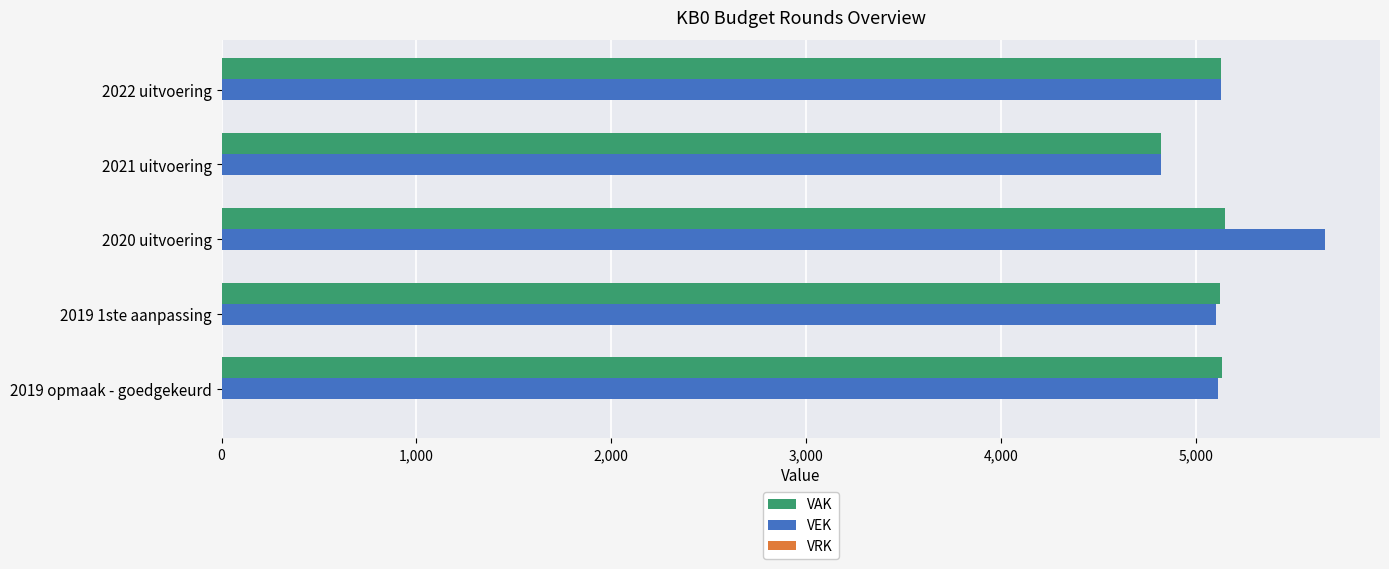

How many data points does each series have?

5